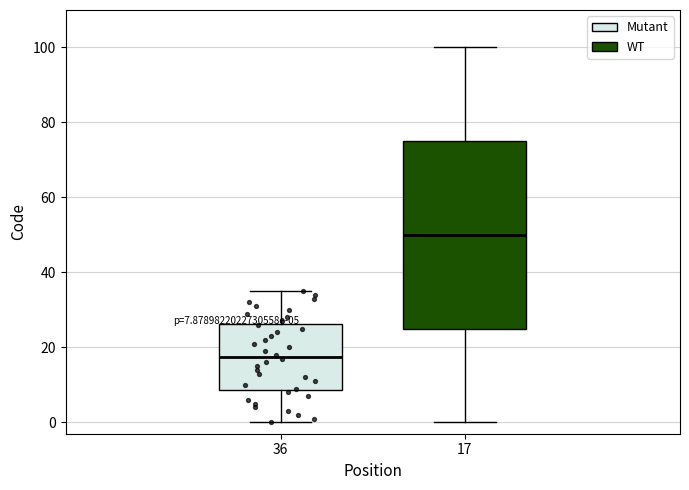

Which box's median line is the highest?

17